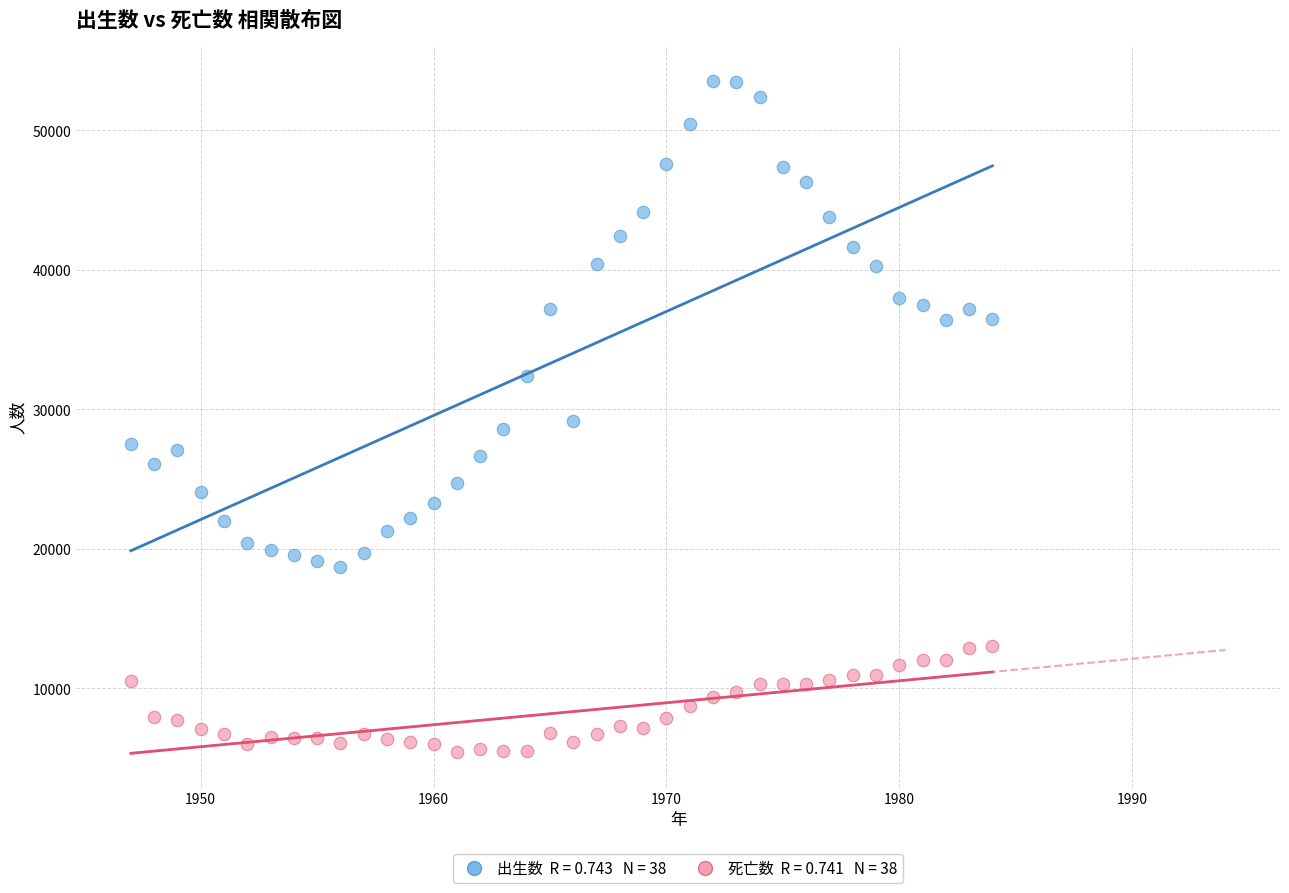

Across all data points, what is the range of X values (max minus min)?

37